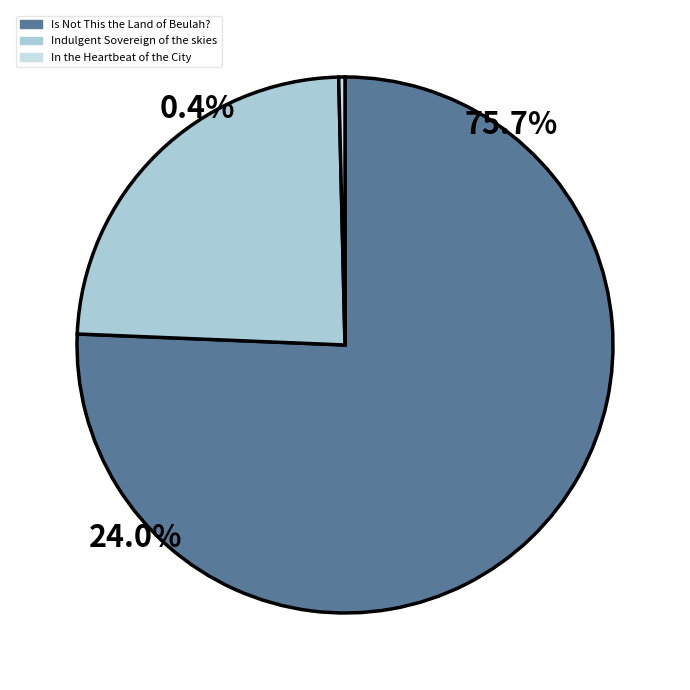

True or false: In the Heartbeat of the City accounts for 1% of the total.

False